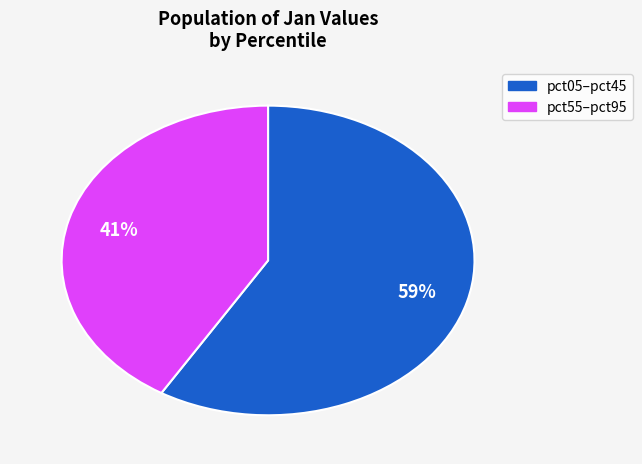

Does any single category account for the majority?

Yes